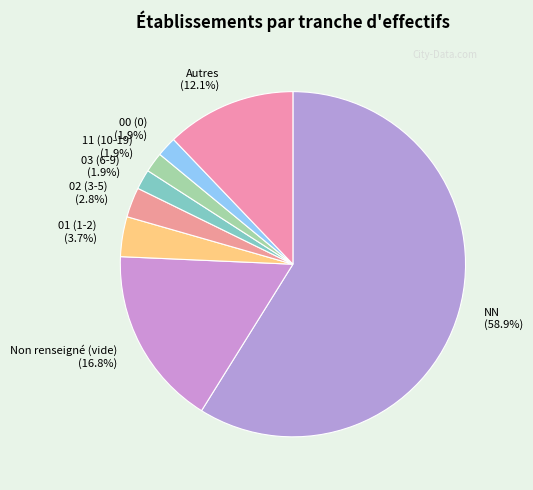

Count the number of slices in the pie.

8